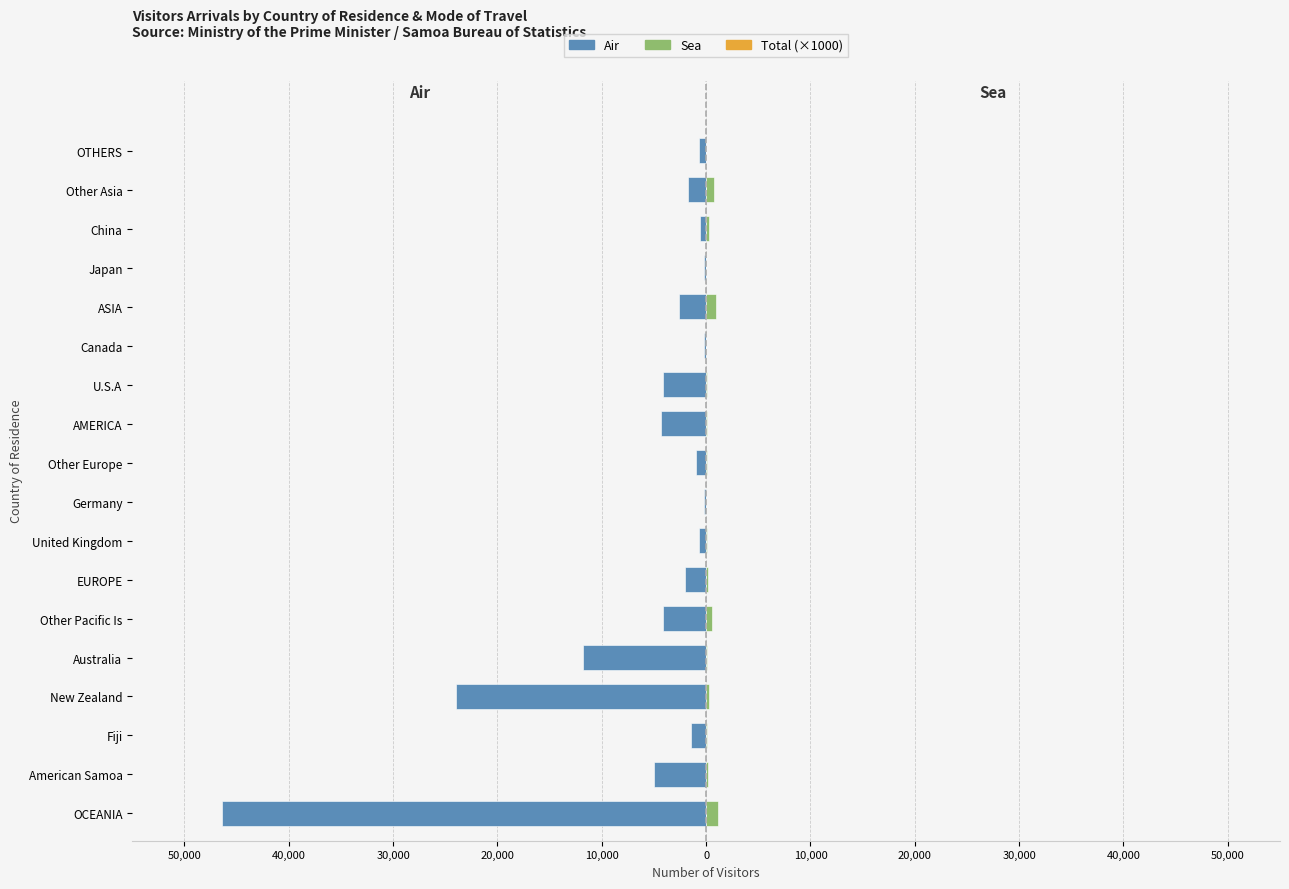

How many groups of bars are there?

18